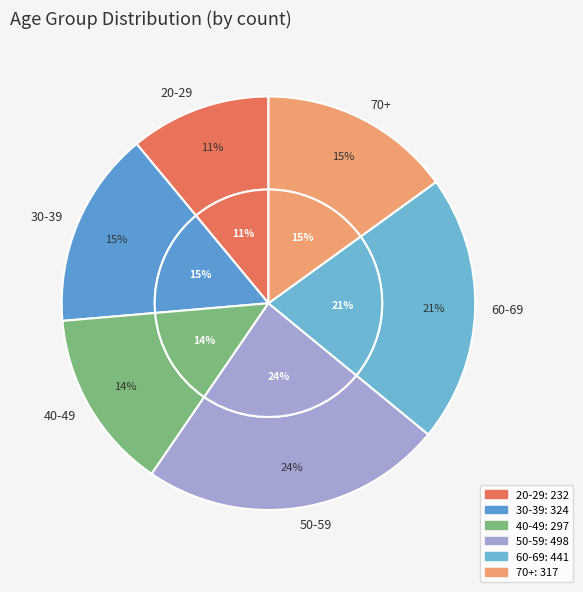

To the nearest percent, what is the difference between the largest and smallest slice percentages?

13%